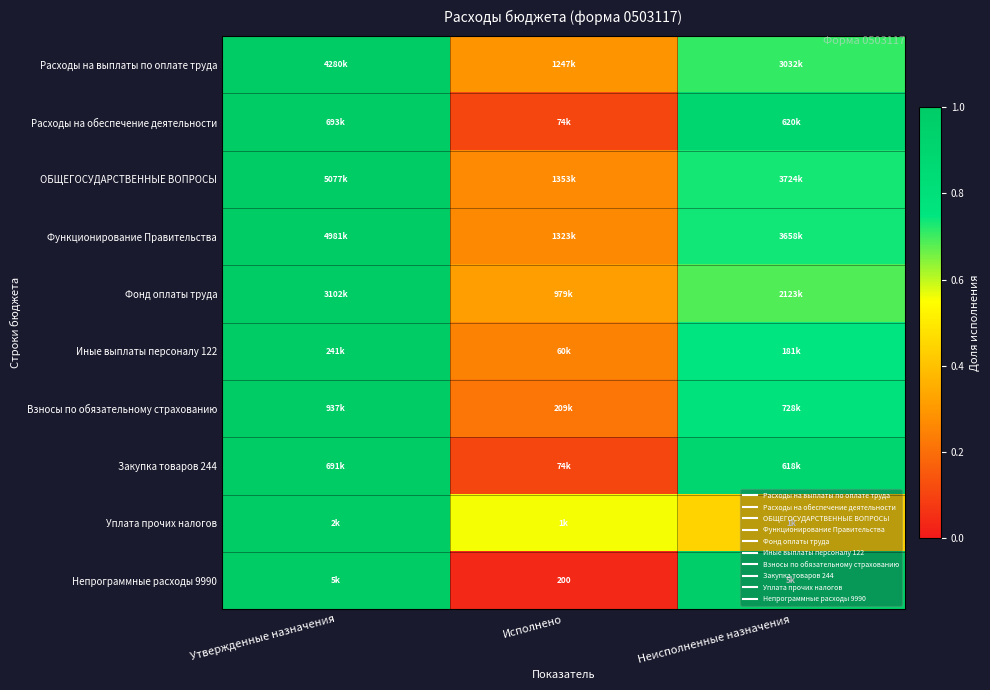

Rank the series at Утвержденные назначения from lowest to highest value.

Уплата прочих налогов, Непрограммные расходы 9990, Иные выплаты персоналу 122, Расходы на обеспечение деятельности, Закупка товаров 244, Взносы по обязательному страхованию, Фонд оплаты труда, Расходы на выплаты по оплате труда, ОБЩЕГОСУДАРСТВЕННЫЕ ВОПРОСЫ, Функционирование Правительства